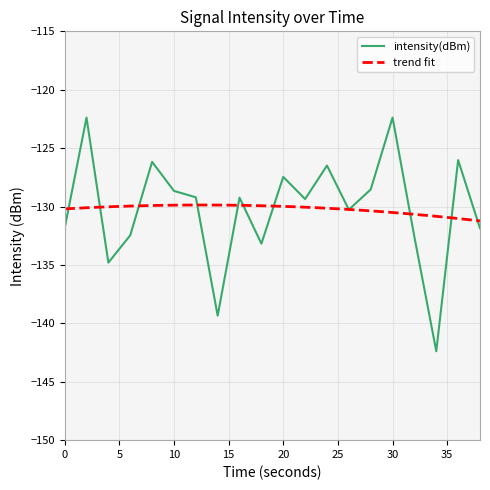

True or false: the data shows -128.7 at 10.

True